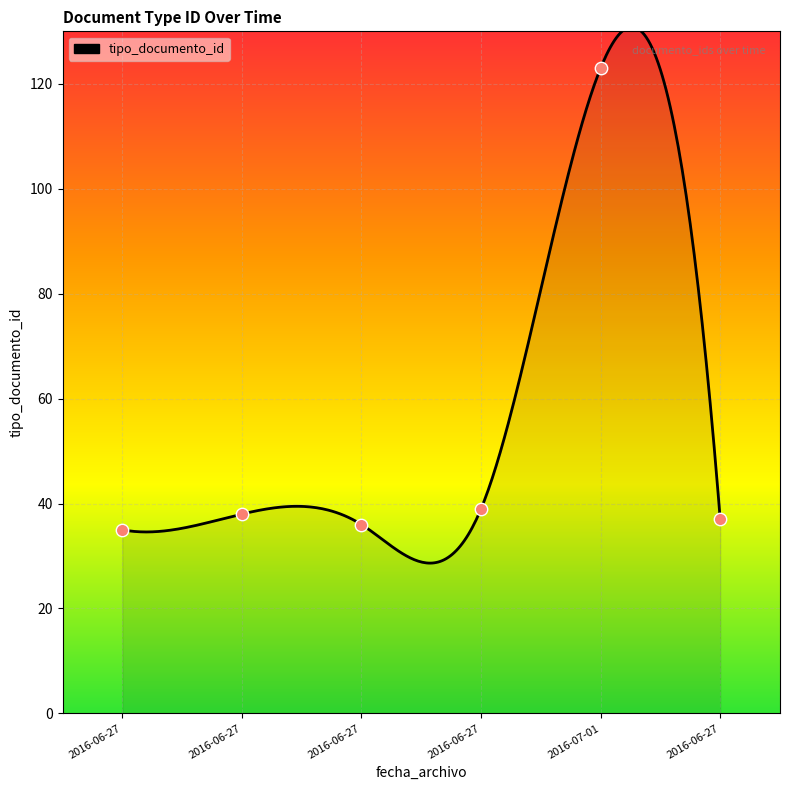

What is the change in value from 2016-06-27 to 2016-06-27?

+2